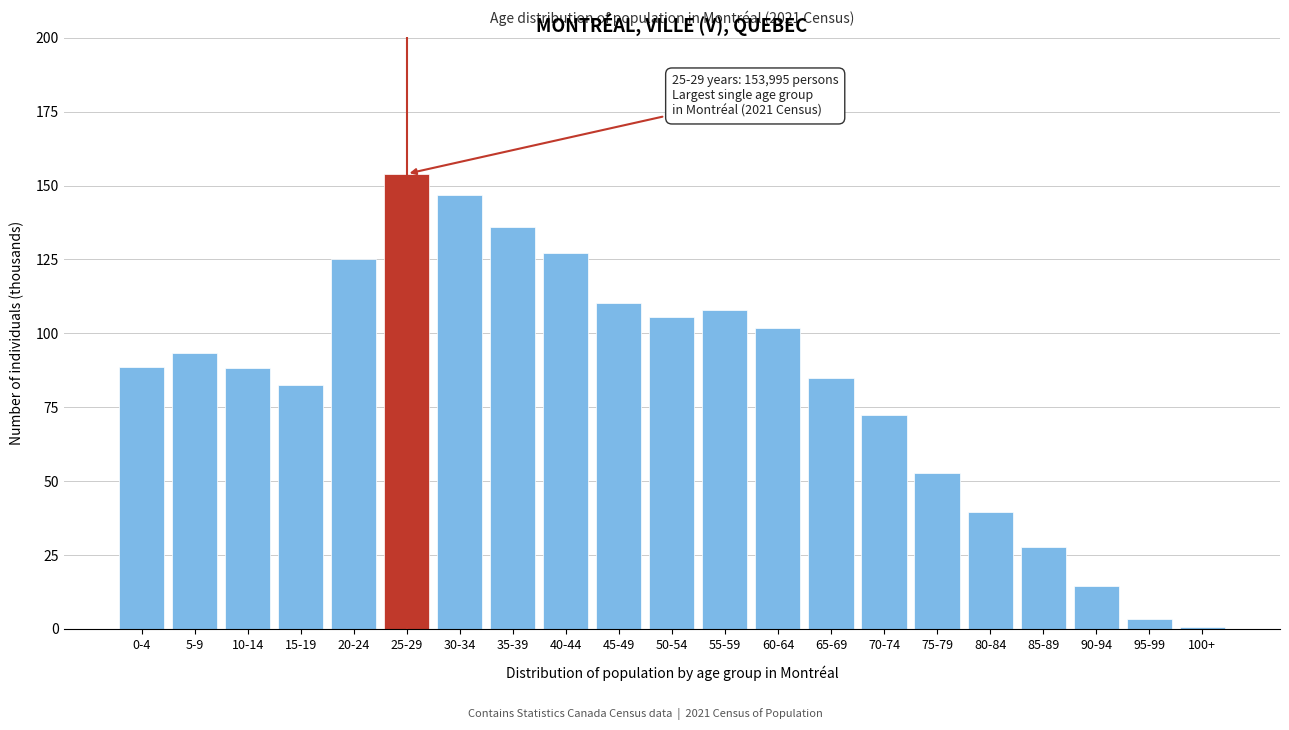

What is the sum of all values?

1763.0